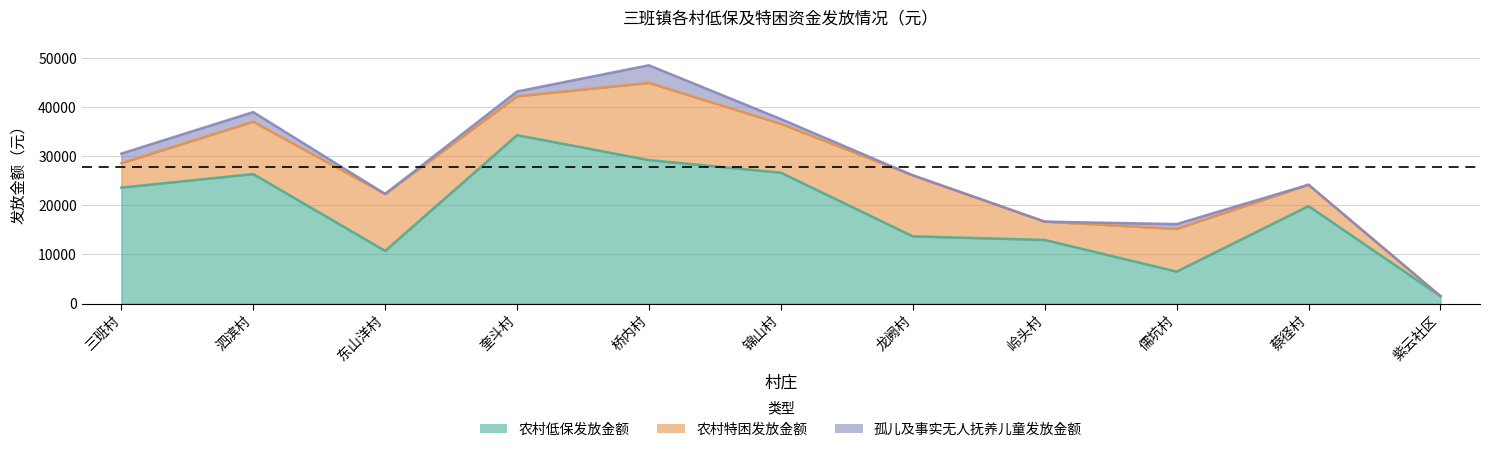

Which series has the largest total across all categories?

农村低保发放金额